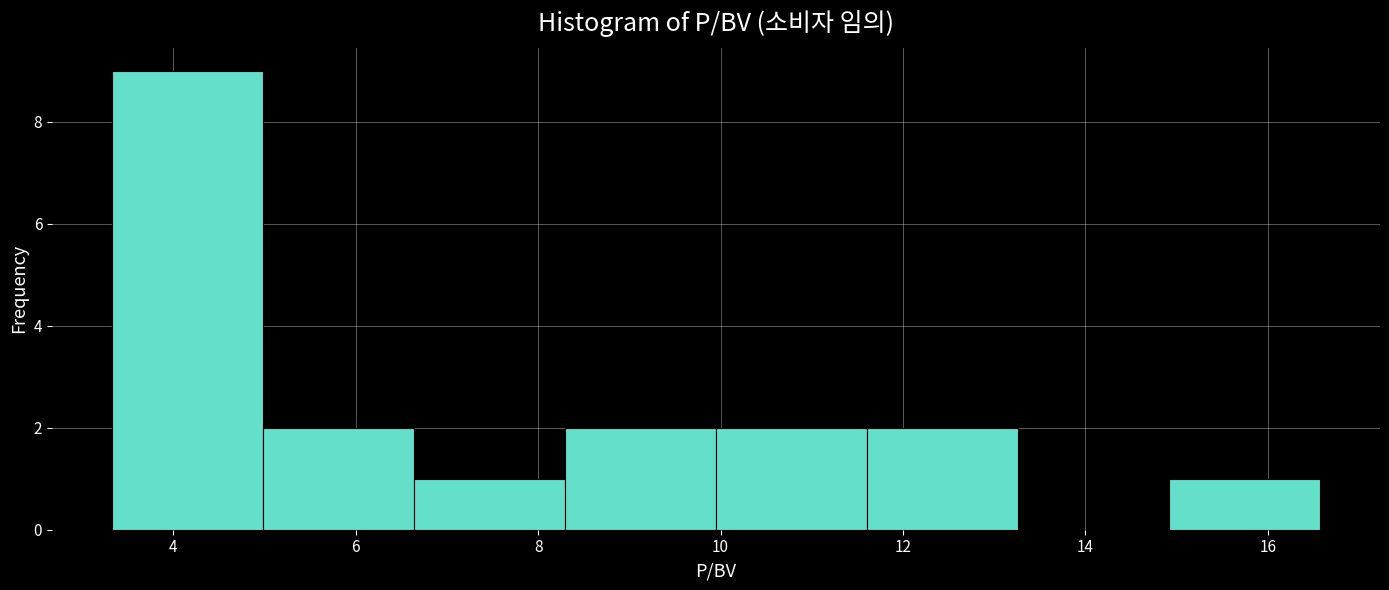

Which range on the x-axis has the tallest bar?

3.4 to 5.0